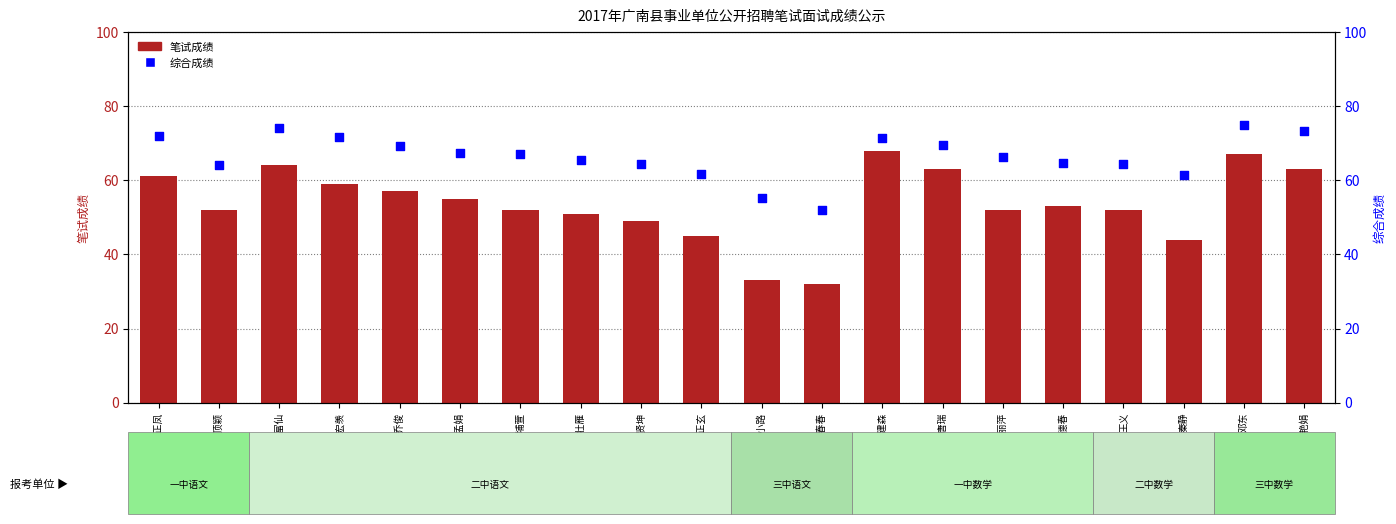

Which series has the largest total across all categories?

综合成绩